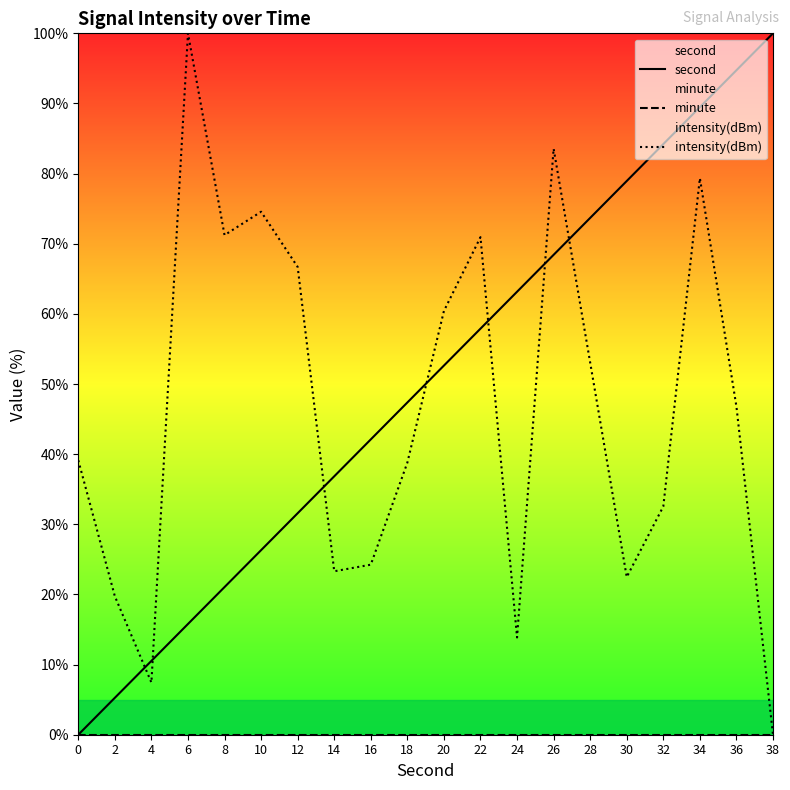

Which series has the widest spread of values?

second